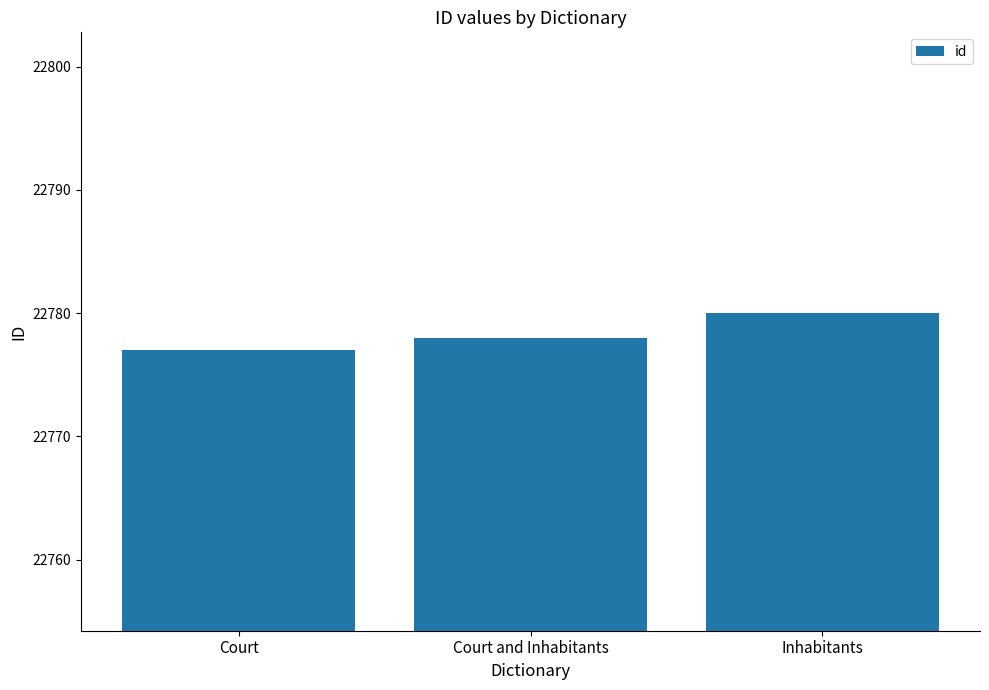

Reading right to left, transcribe all the data shown in this chart.

22780	22778	22777